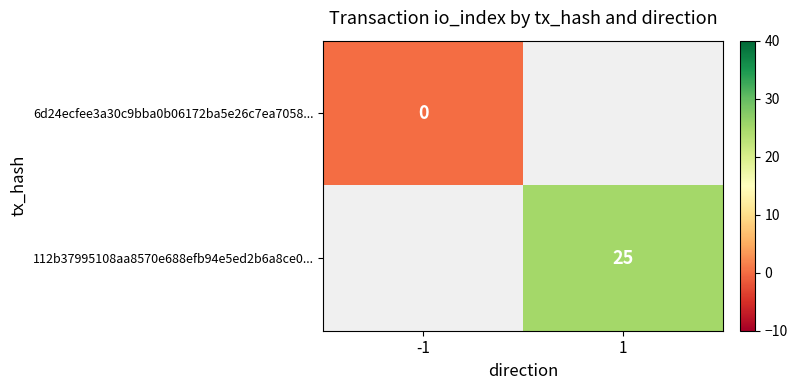

List the labels in order of 6d24ecfee3a30c9bba0b06172ba5e26c7ea7058... value, largest first.

-1, 1